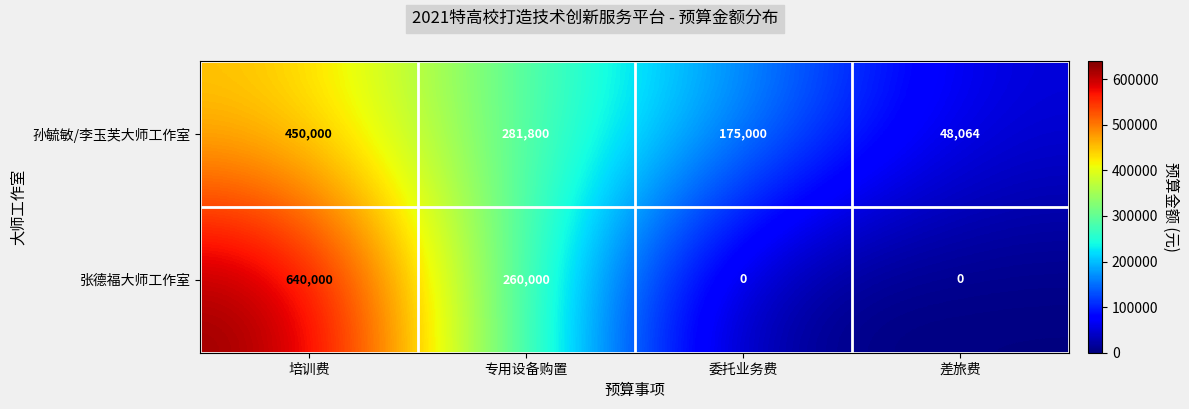

Is it true that 孙毓敏/李玉芙大师工作室 equals 630544 at 培训费?

False